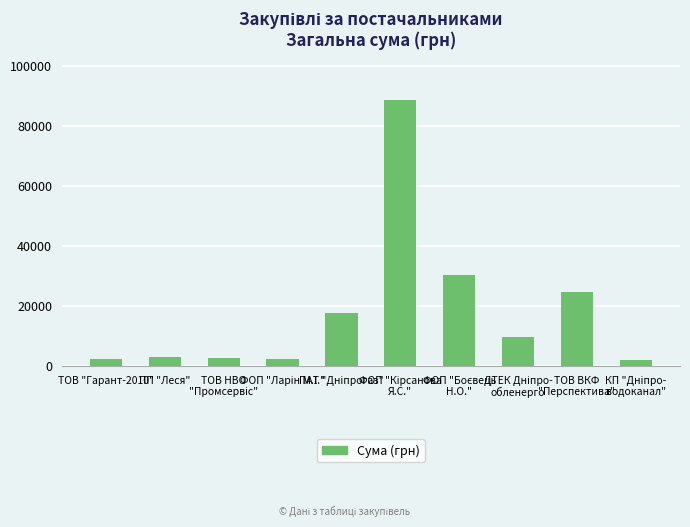

What is the value of the 6th bar from the left?

88684.0